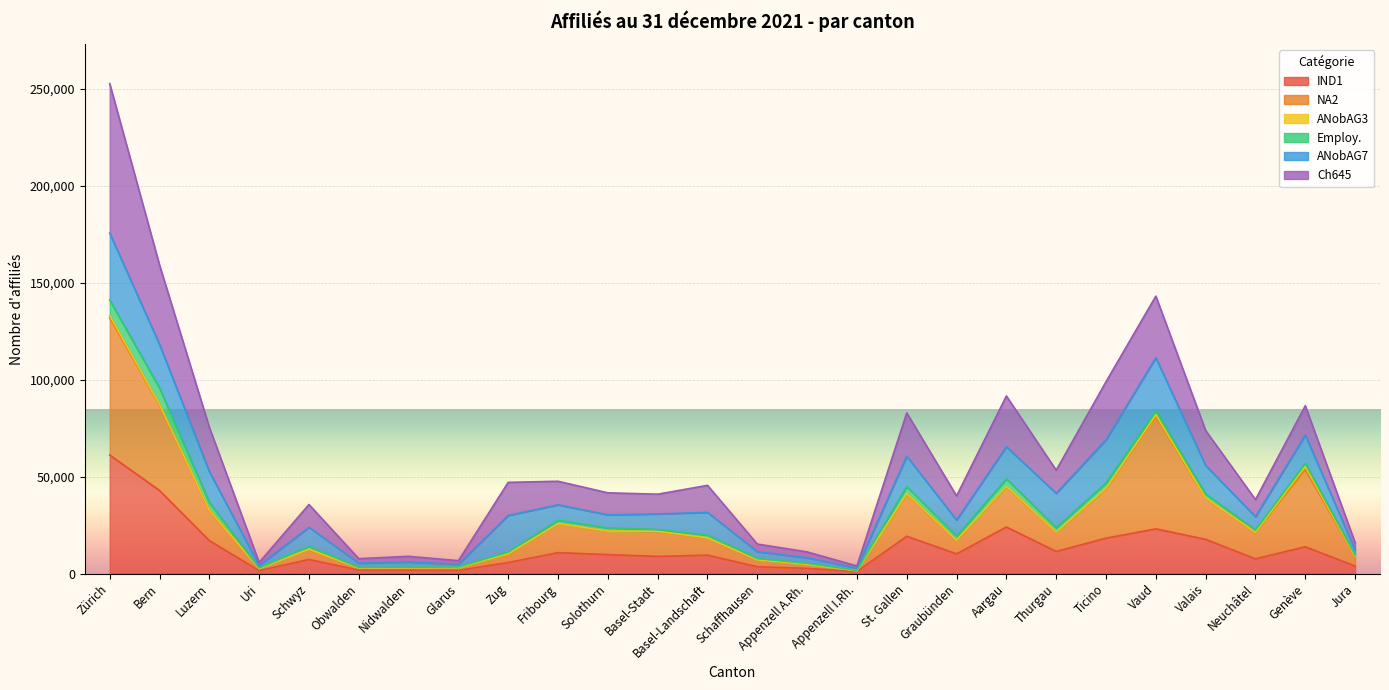

What position from the left is Appenzell I.Rh.?

16